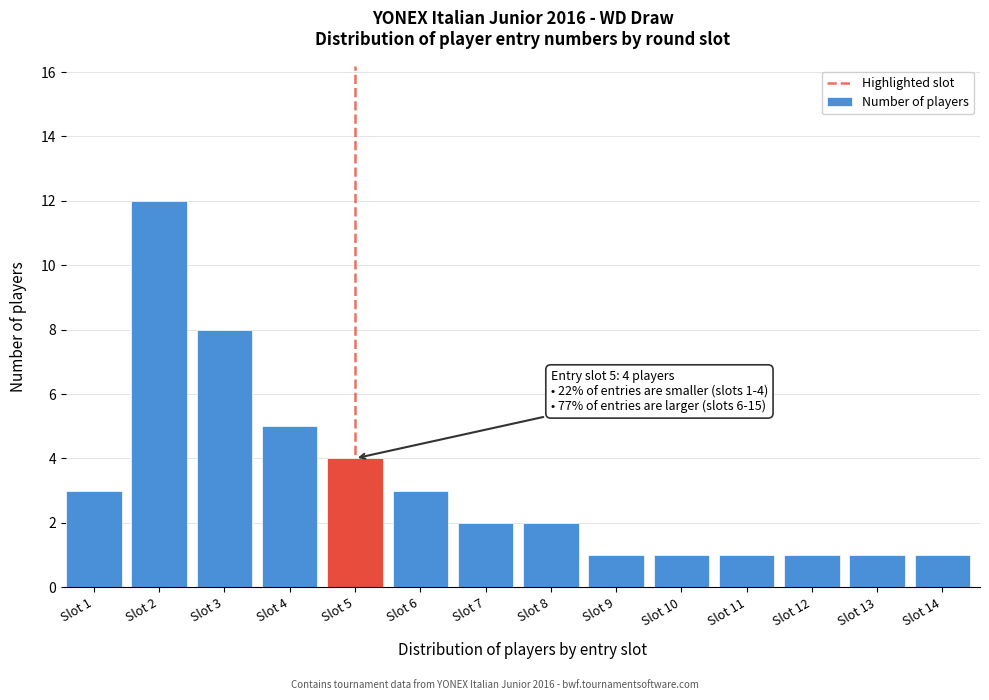

Reading left to right, transcribe all the data shown in this chart.

3	12	8	5	4	3	2	2	1	1	1	1	1	1